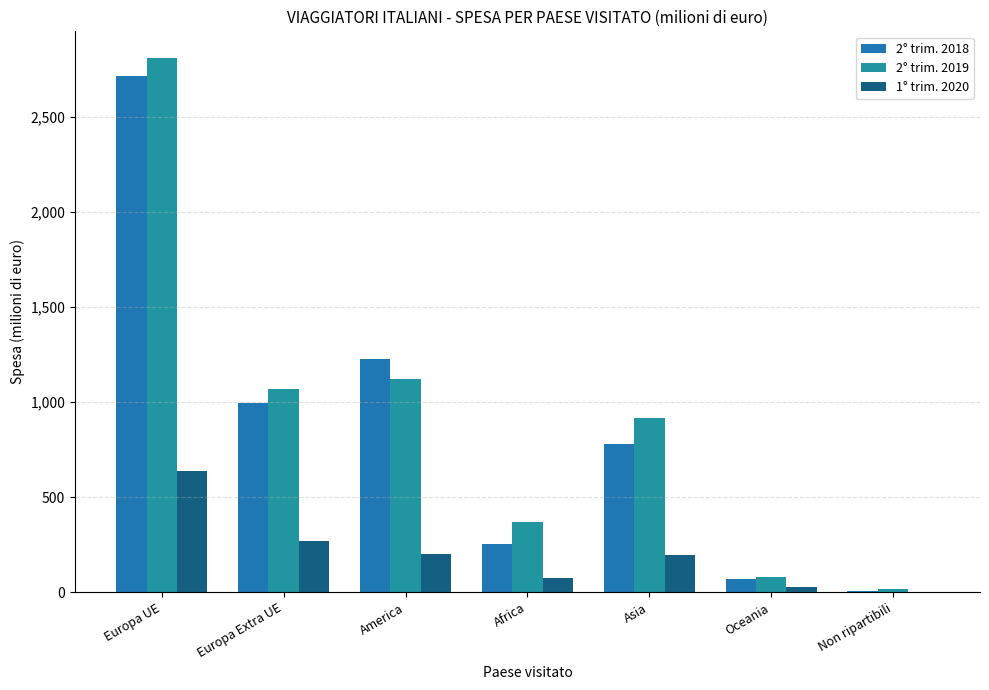

Which series changed the most between Europa Extra UE and Non ripartibili?

2° trim. 2019